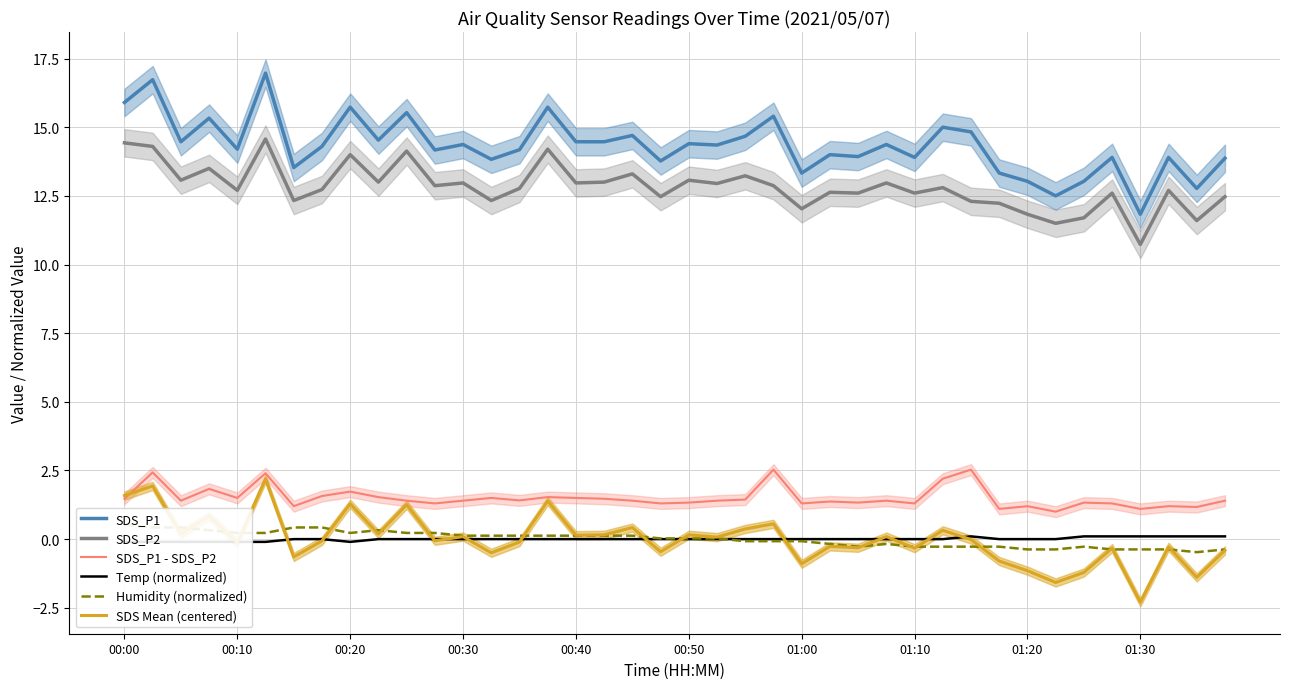

Reading left to right, transcribe all the data shown in this chart.

SDS_P1: 15.9	16.7	14.5	15.3	14.2	17.0	13.5	14.3	15.7	14.5	15.5	14.2	14.4	13.8	14.2	15.7	14.5	14.5	14.7	13.8	14.4	14.3	14.7	15.4	13.3	14.0	13.9	14.4	13.9	15.0	14.8	13.3	13.0	12.5	13.0	13.9	11.8	13.9	12.8	13.9
SDS_P2: 14.4	14.3	13.1	13.5	12.7	14.6	12.3	12.7	14.0	13.0	14.1	12.9	13.0	12.3	12.8	14.2	13.0	13.0	13.3	12.5	13.1	12.9	13.2	12.9	12.0	12.6	12.6	13.0	12.6	12.8	12.3	12.2	11.8	11.5	11.7	12.6	10.7	12.7	11.6	12.5
SDS_P1 - SDS_P2: 1.5	2.4	1.4	1.8	1.5	2.4	1.2	1.6	1.7	1.5	1.4	1.3	1.4	1.5	1.4	1.5	1.5	1.5	1.4	1.3	1.3	1.4	1.4	2.5	1.3	1.4	1.3	1.4	1.3	2.2	2.5	1.1	1.2	1.0	1.3	1.3	1.1	1.2	1.2	1.4
Temp (normalized): -0.1	-0.1	-0.1	-0.1	-0.1	-0.1	0.0	0.0	-0.1	0.0	0.0	0.0	0.0	0.0	0.0	0.0	0.0	0.0	0.0	0.0	0.0	0.0	0.0	0.0	0.0	0.0	0.0	0.0	0.0	0.0	0.1	0.0	0.0	0.0	0.1	0.1	0.1	0.1	0.1	0.1
Humidity (normalized): 0.5	0.4	0.4	0.3	0.2	0.2	0.4	0.4	0.2	0.3	0.2	0.2	0.1	0.1	0.1	0.1	0.1	0.1	0.1	0.0	0.0	0.0	-0.1	-0.1	-0.1	-0.2	-0.3	-0.2	-0.3	-0.3	-0.3	-0.3	-0.4	-0.4	-0.3	-0.4	-0.4	-0.4	-0.5	-0.4
SDS Mean (centered): 1.6	1.9	0.2	0.8	-0.1	2.2	-0.6	-0.1	1.3	0.2	1.3	-0.1	0.1	-0.5	-0.1	1.4	0.1	0.2	0.4	-0.5	0.2	0.1	0.4	0.6	-0.9	-0.3	-0.3	0.1	-0.3	0.3	-0.0	-0.8	-1.1	-1.6	-1.2	-0.3	-2.3	-0.3	-1.4	-0.4